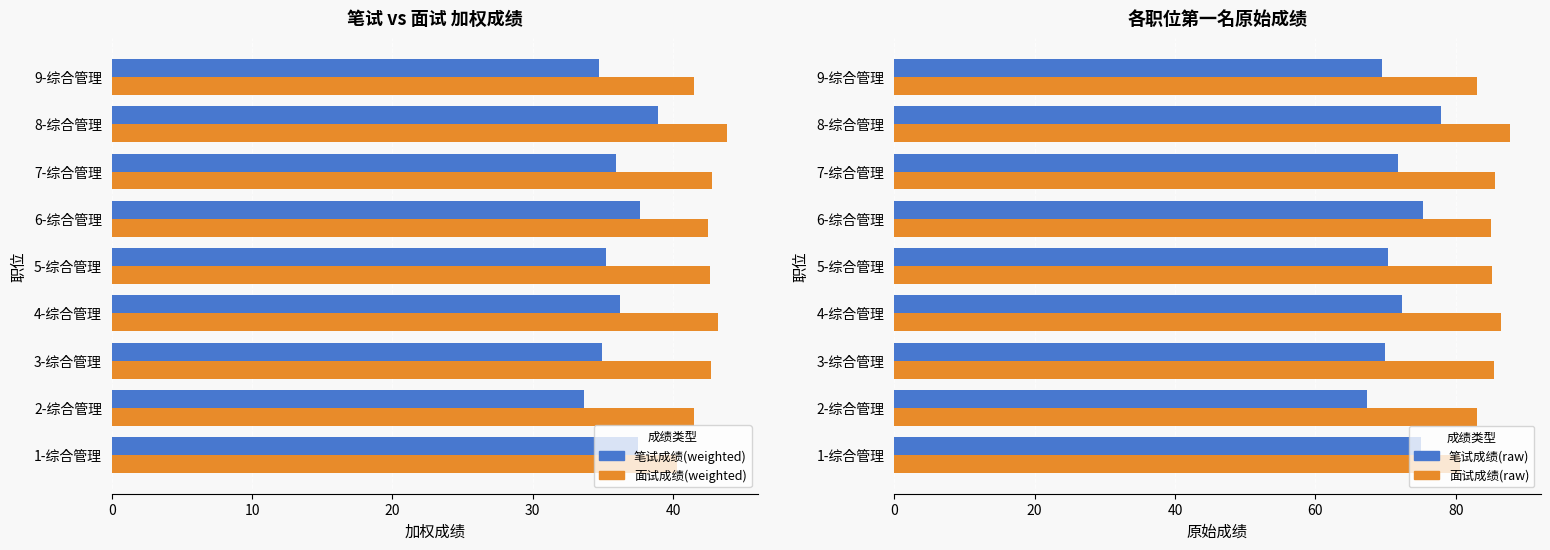

Which series has the largest total across all categories?

面试成绩(raw)